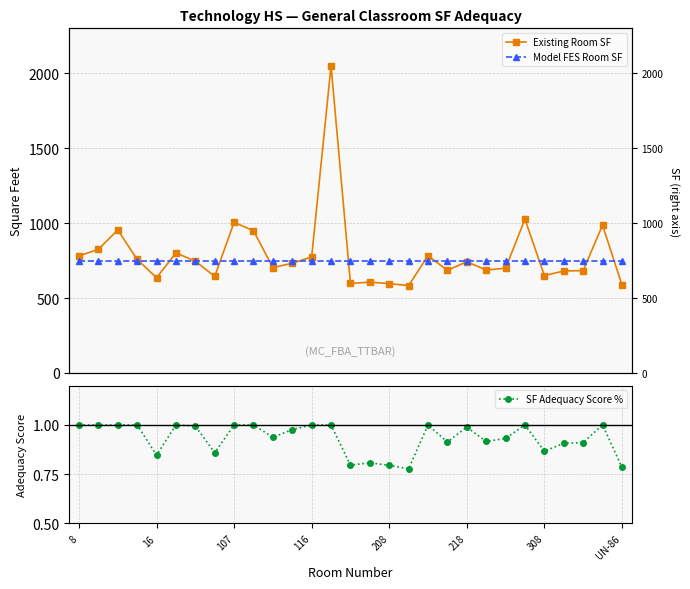

True or false: SF Adequacy Score % has more than 2 points higher than both neighbors.

True